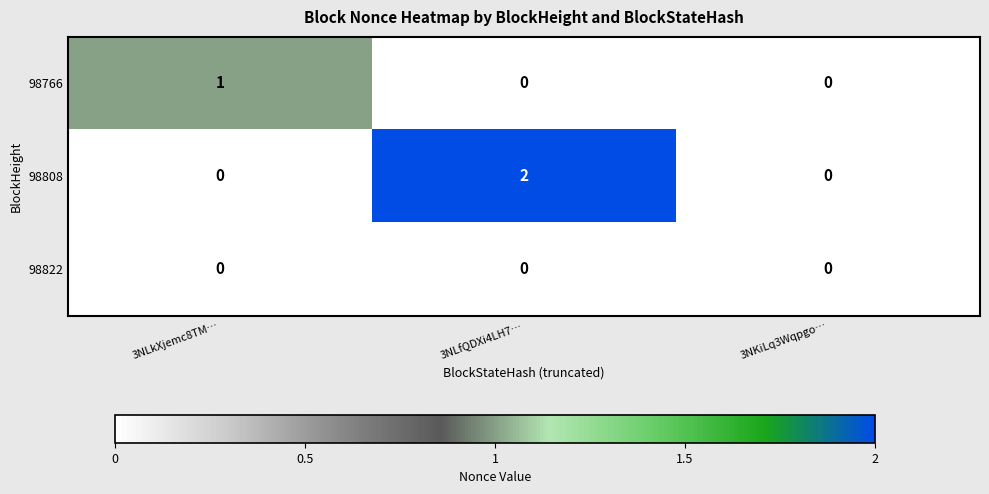

Which series has the largest range (max minus min)?

98808